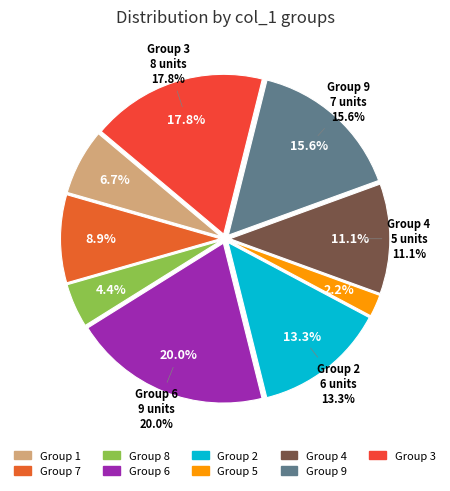

How many slices are in this pie chart?

9